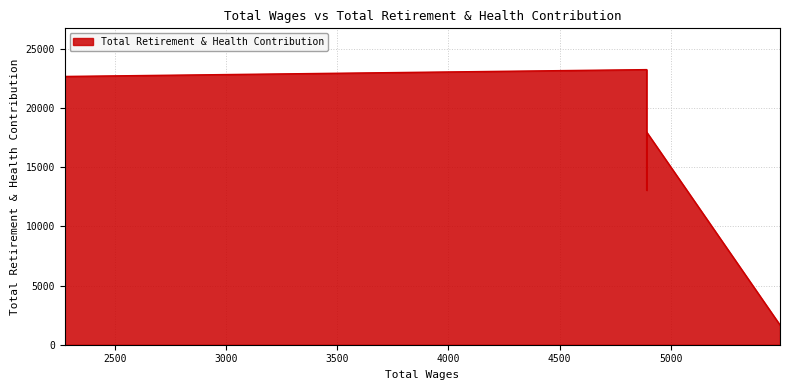

Reading left to right, extract all data points from this chart.

5492=1663	4892=23241	4892=17961	4892=13061	2273=22663